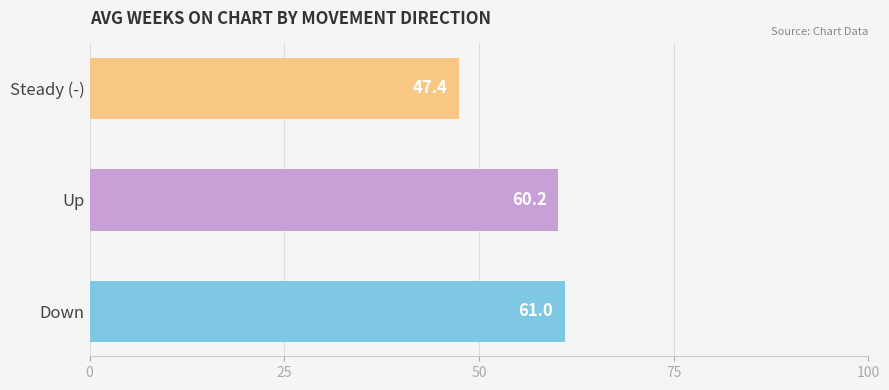

Reading top to bottom, list all the values displayed in this chart.

47.4	60.2	61.0